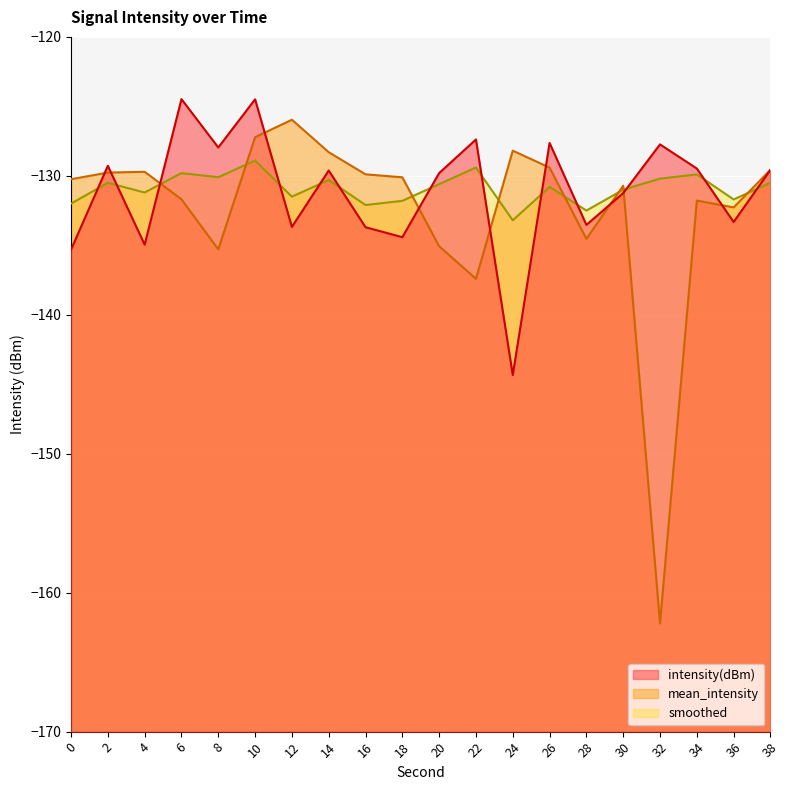

Reading right to left, list all the values displayed in this chart.

intensity(dBm): 38=-129.6	36=-133.3	34=-129.5	32=-127.7	30=-131.2	28=-133.5	26=-127.6	24=-144.3	22=-127.4	20=-129.8	18=-134.4	16=-133.7	14=-129.6	12=-133.7	10=-124.5	8=-128.0	6=-124.5	4=-135.0	2=-129.3	0=-135.3
mean_intensity: 38=-129.6	36=-132.3	34=-131.8	32=-162.2	30=-130.7	28=-134.5	26=-129.4	24=-128.2	22=-137.4	20=-135.1	18=-130.1	16=-129.9	14=-128.3	12=-126.0	10=-127.2	8=-135.3	6=-131.7	4=-129.7	2=-129.8	0=-130.2
smoothed: 38=-130.5	36=-131.7	34=-129.9	32=-130.2	30=-131.0	28=-132.5	26=-130.8	24=-133.2	22=-129.4	20=-130.6	18=-131.8	16=-132.1	14=-130.3	12=-131.5	10=-128.9	8=-130.1	6=-129.8	4=-131.2	2=-130.5	0=-132.0